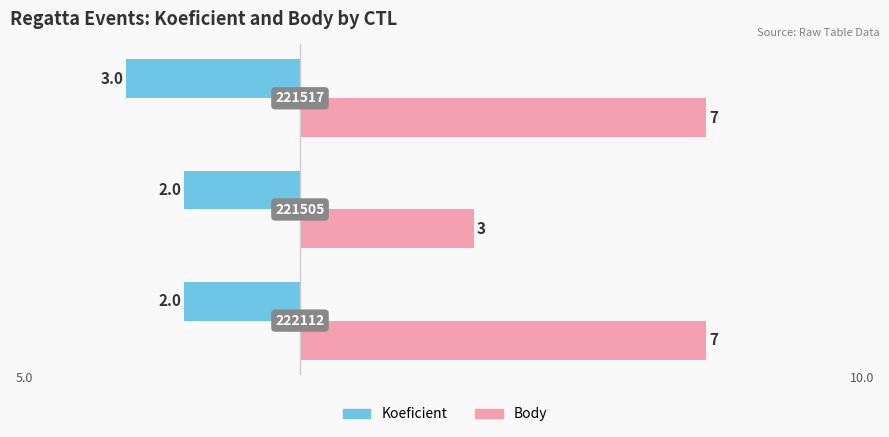

What are all the series names shown in the legend?

Koeficient, Body